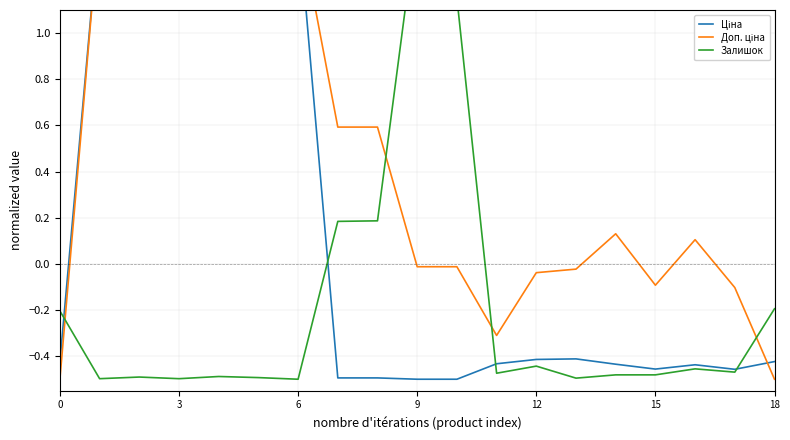

Which series has the largest total across all categories?

Доп. ціна